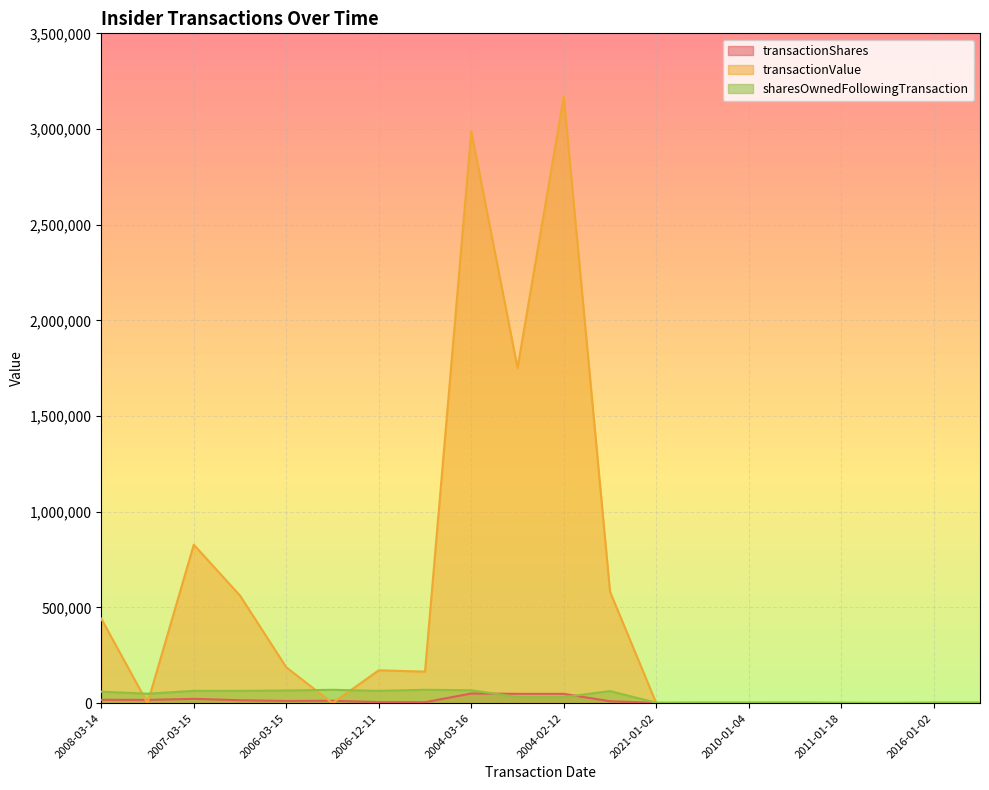

What is the highest value of the transactionValue series?

3170081